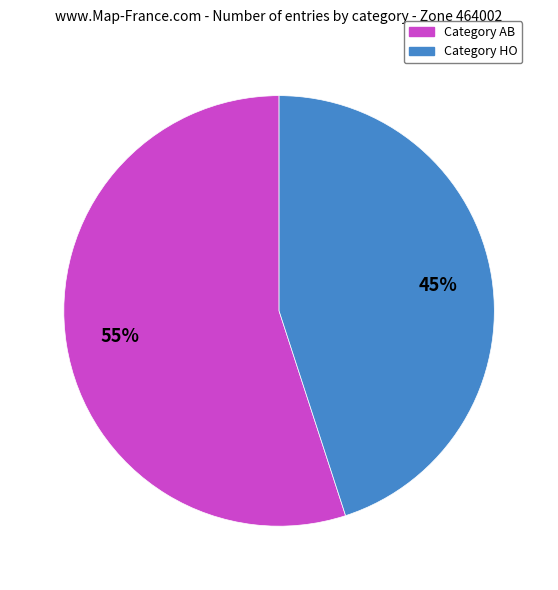

The Category HO slice represents 45% of the pie. True or false?

True